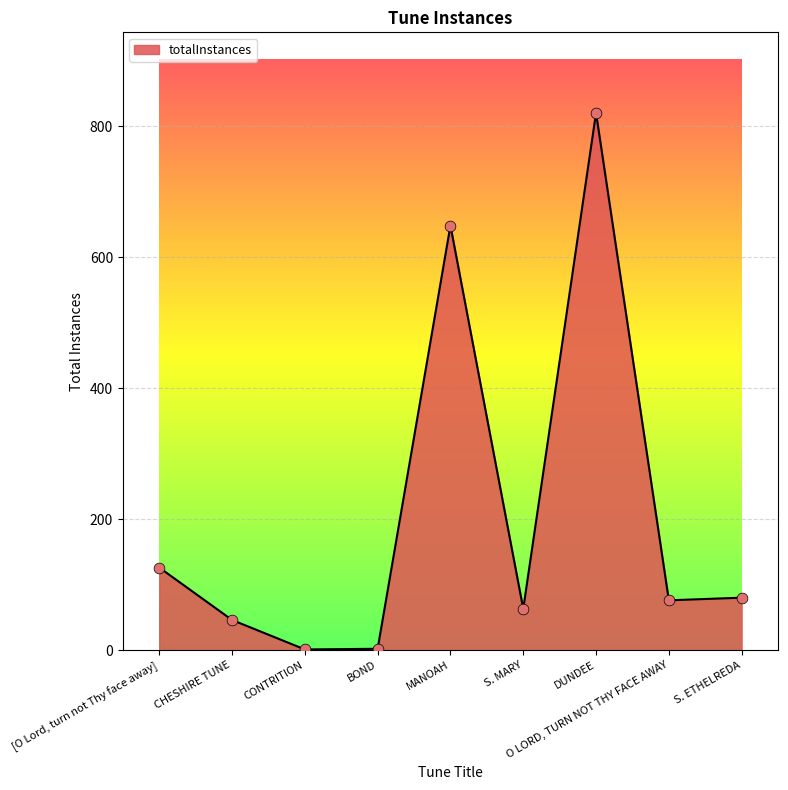

What is the change in value from CONTRITION to MANOAH?

+647